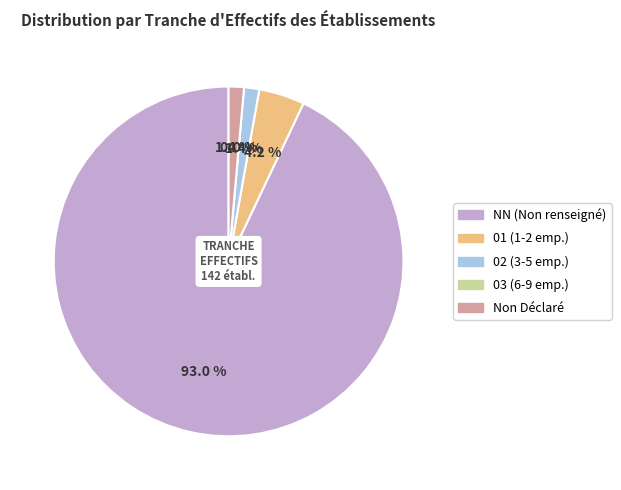

The 03 slice represents 11% of the pie. True or false?

False